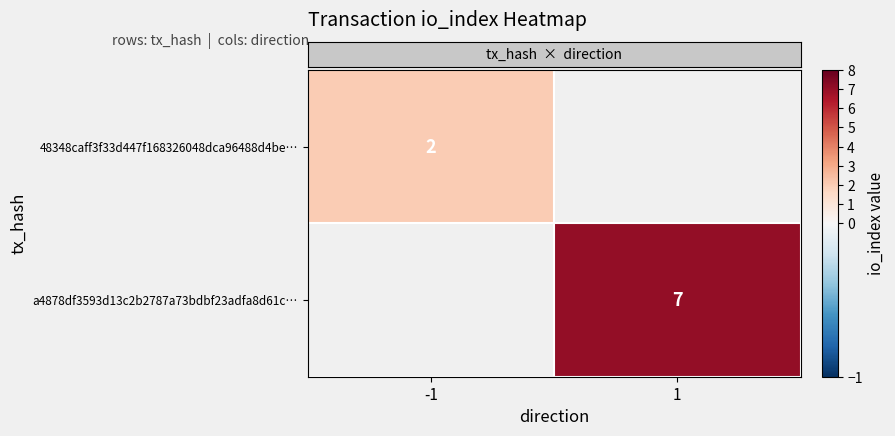

List the labels in order of row_0 value, largest first.

-1, 1